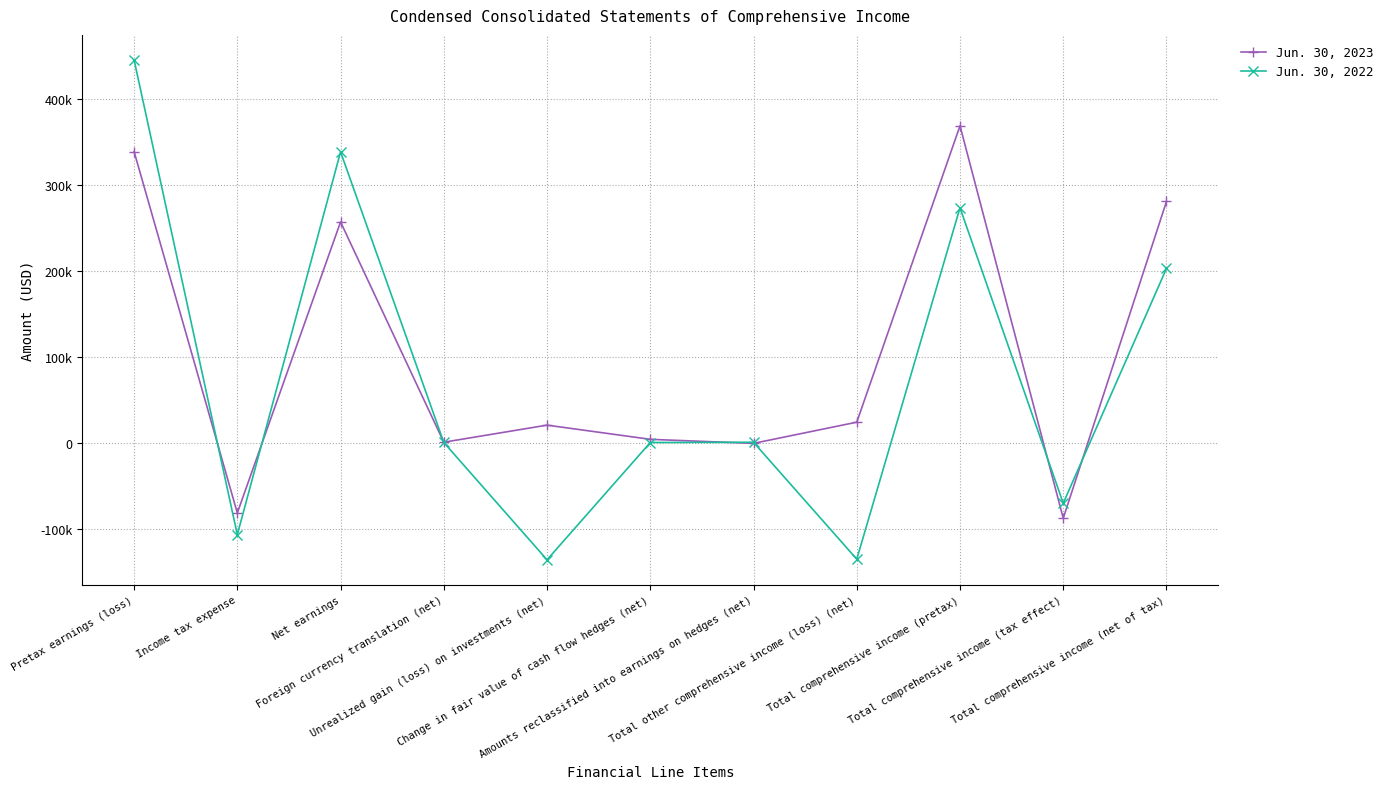

What are all the series names shown in the legend?

Jun. 30, 2023, Jun. 30, 2022